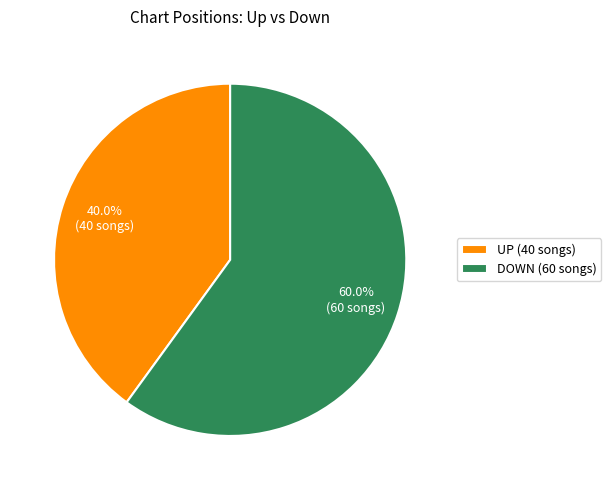

How much of the chart is everything except UP (40 songs)?

60.0%